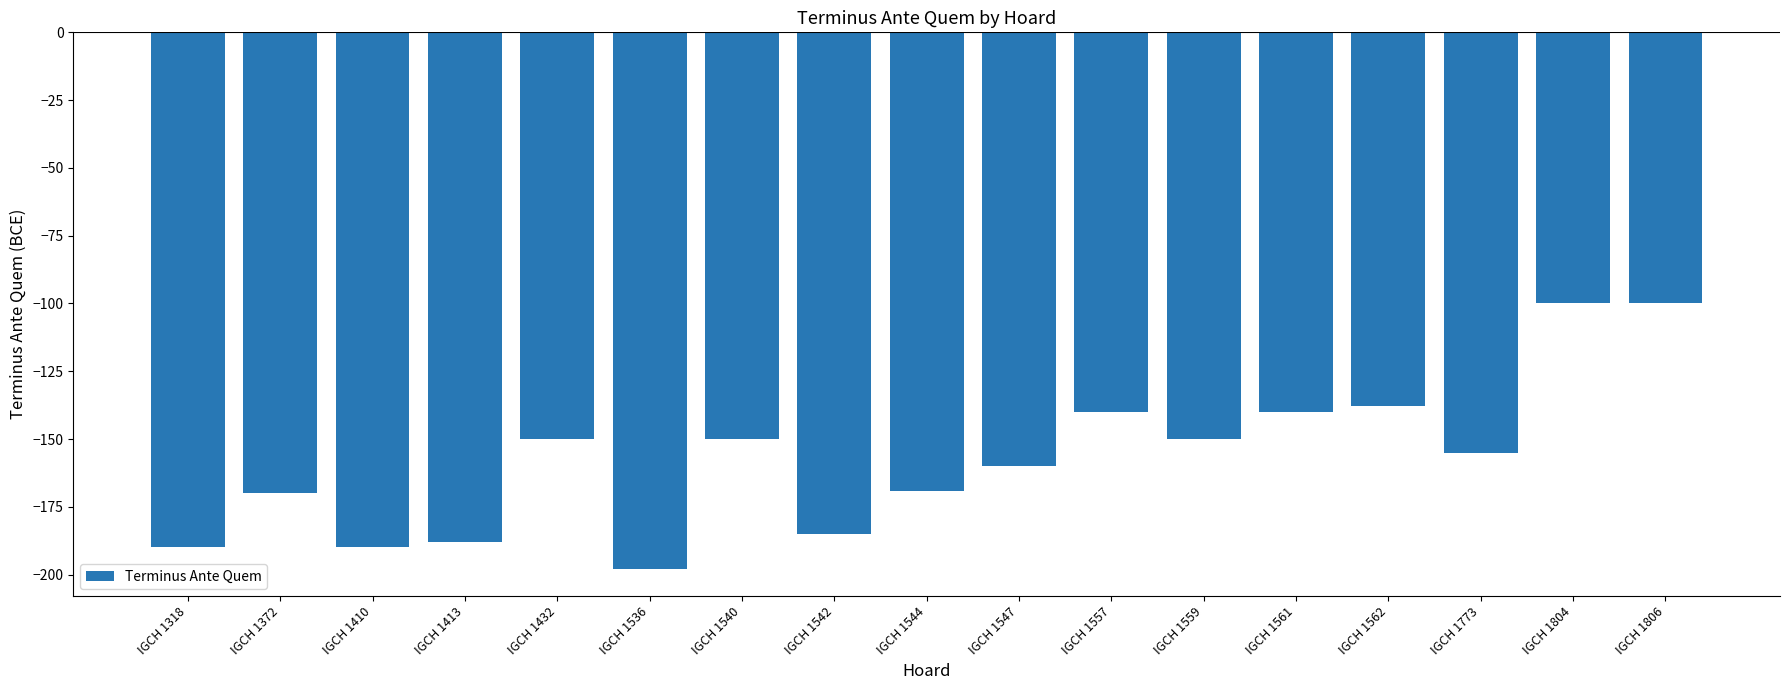

What is the difference between the values at IGCH 1561 and IGCH 1804?

40